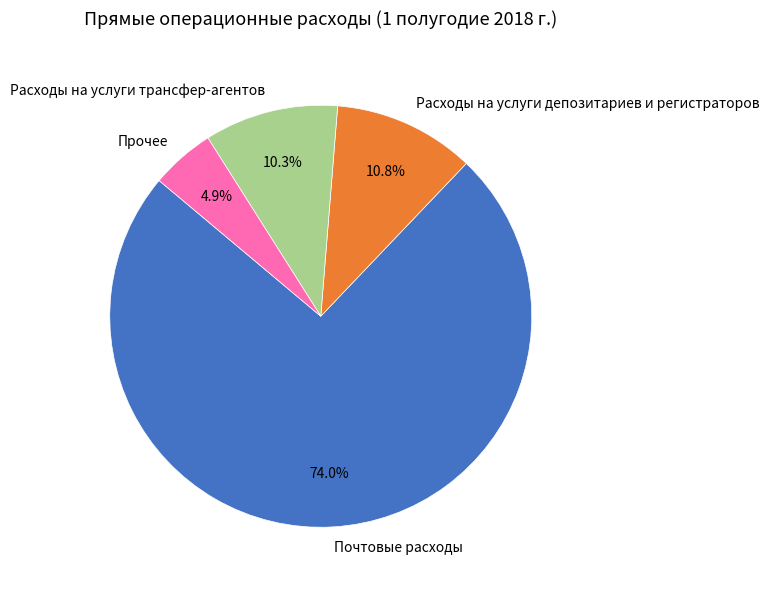

To the nearest percent, what is the combined percentage of Прочее and Расходы на услуги трансфер-агентов?

15%